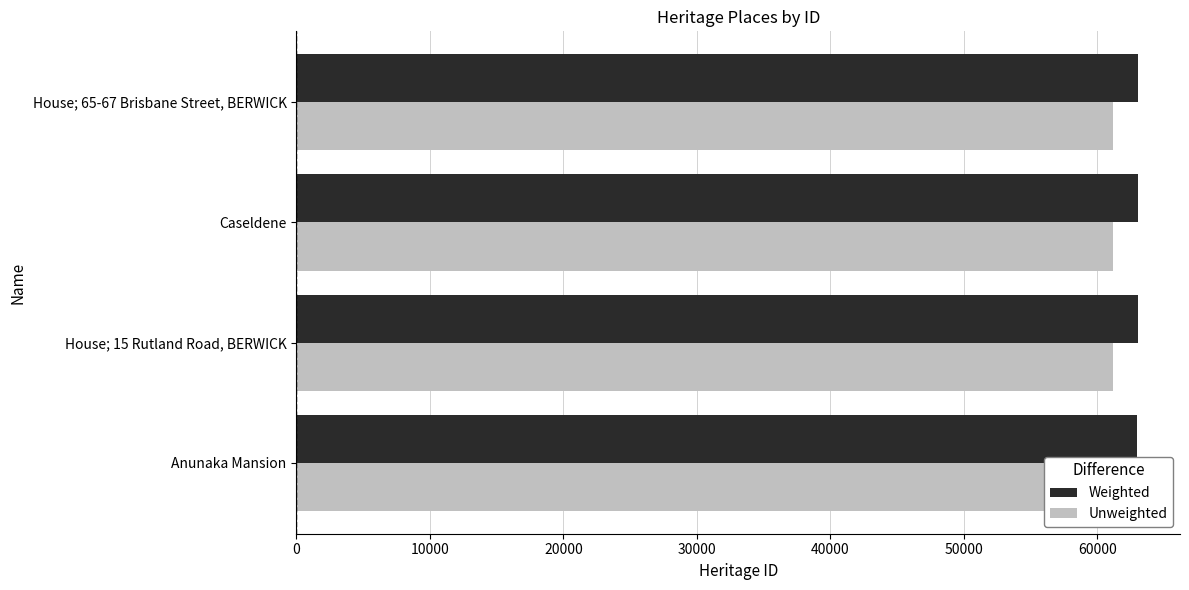

Read the Unweighted value at House; 15 Rutland Road, BERWICK.

61145.9